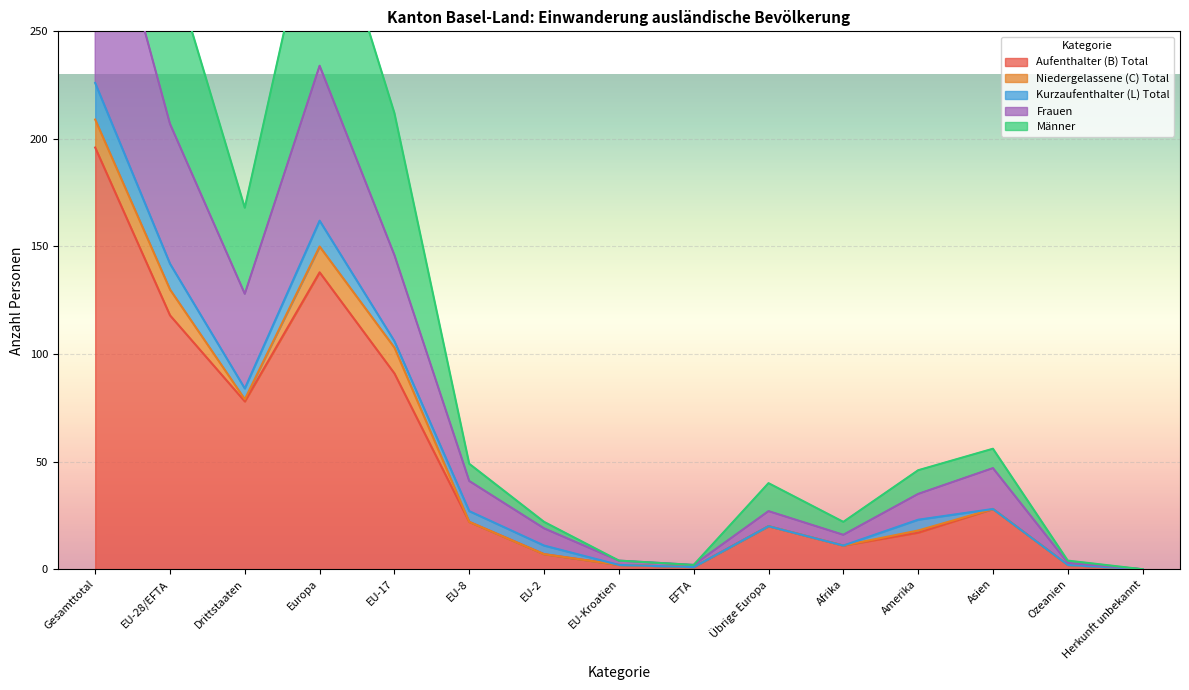

Does the chart display data point markers on the line(s)?

No